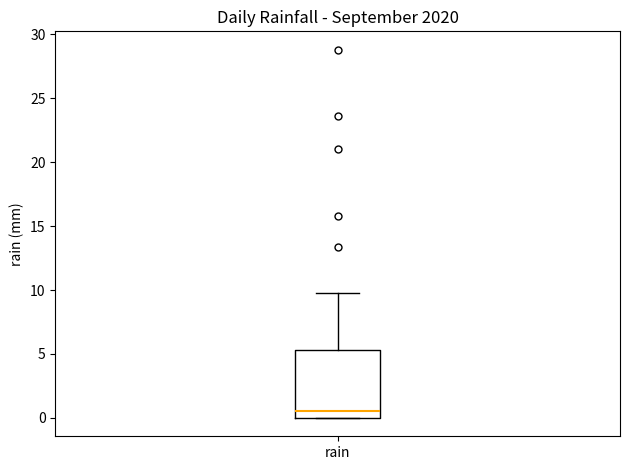

Read this box plot against the y-axis: the position of the median line, the range covered by the box, and the ends of both whiskers. The values are not printed on the chart, so give them approximately, as read against the axis.

median 0.5, box 0.0 to 5.5, whiskers 0.0 to 10.0